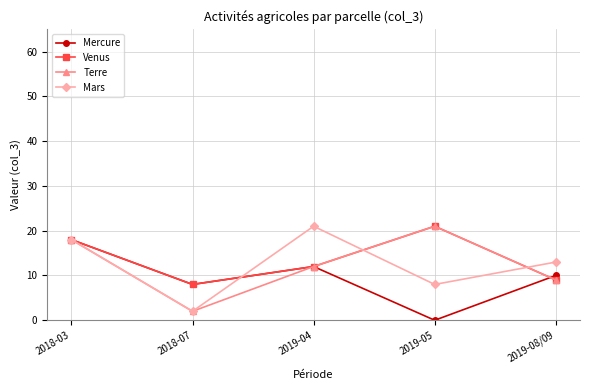

What position from the left is 2019-05?

4